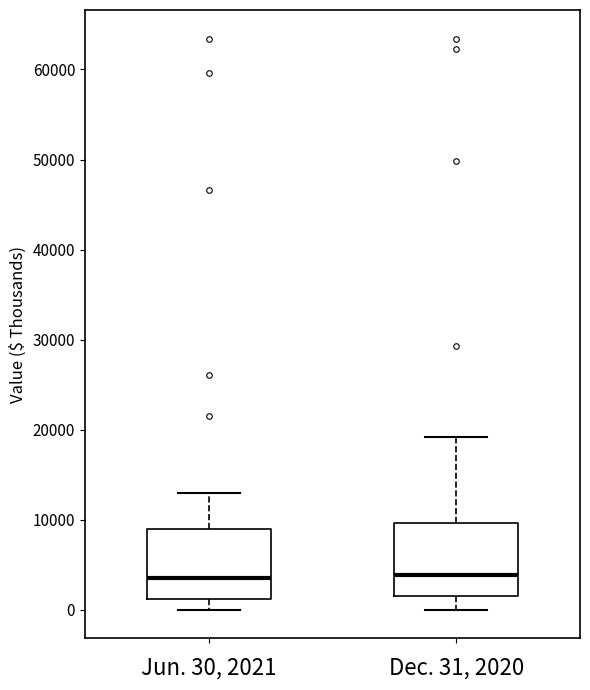

Where does the upper whisker of the box for Jun. 30, 2021 end on the y-axis? The values are not printed on the chart, so give them approximately, as read against the axis.

13000